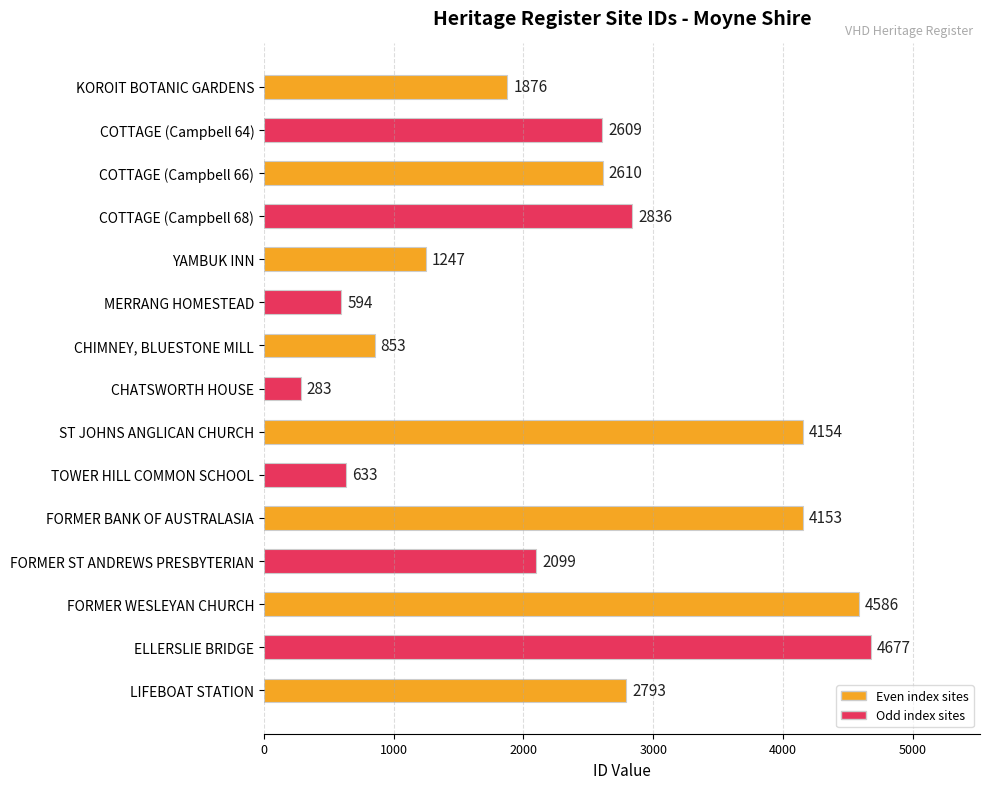

Count the number of categories in the chart.

15